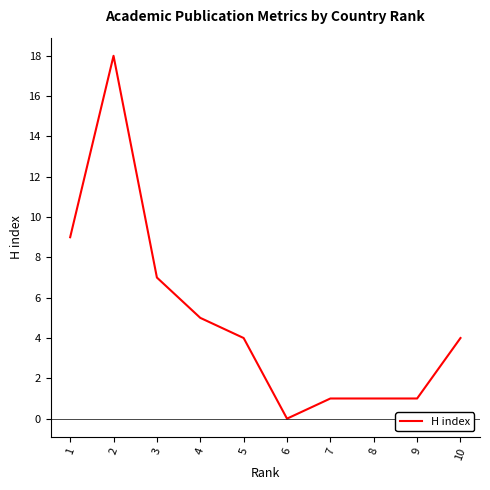

True or false: the data shows 1 at 9.

True